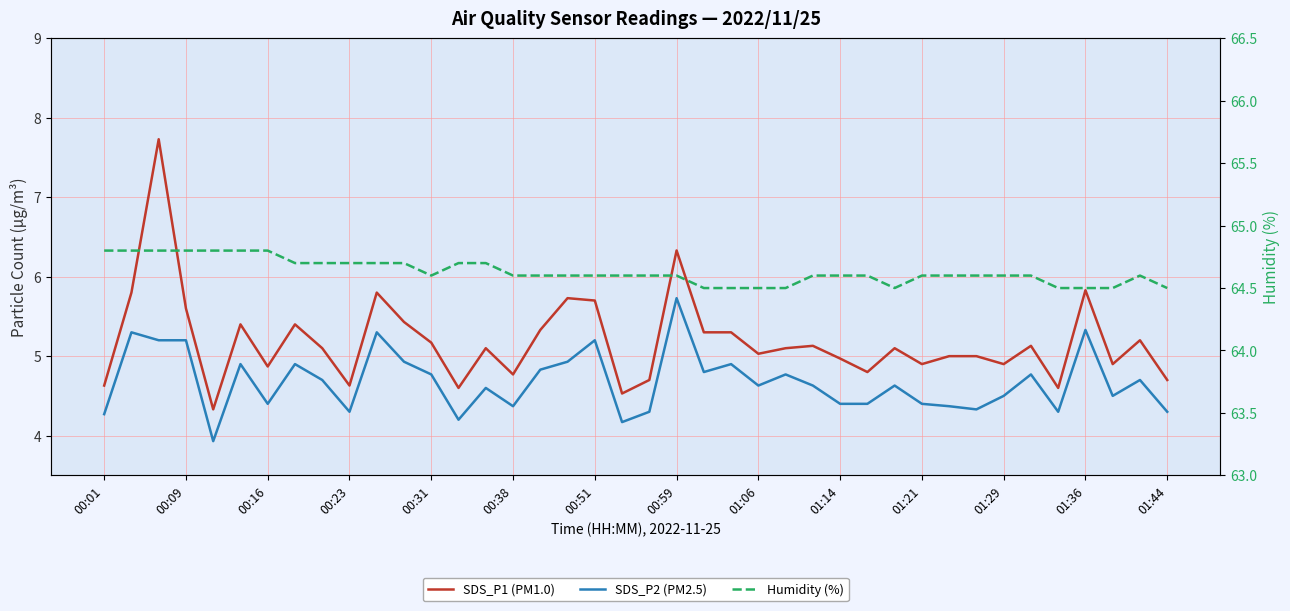

Which series has the largest total across all categories?

Humidity (%)